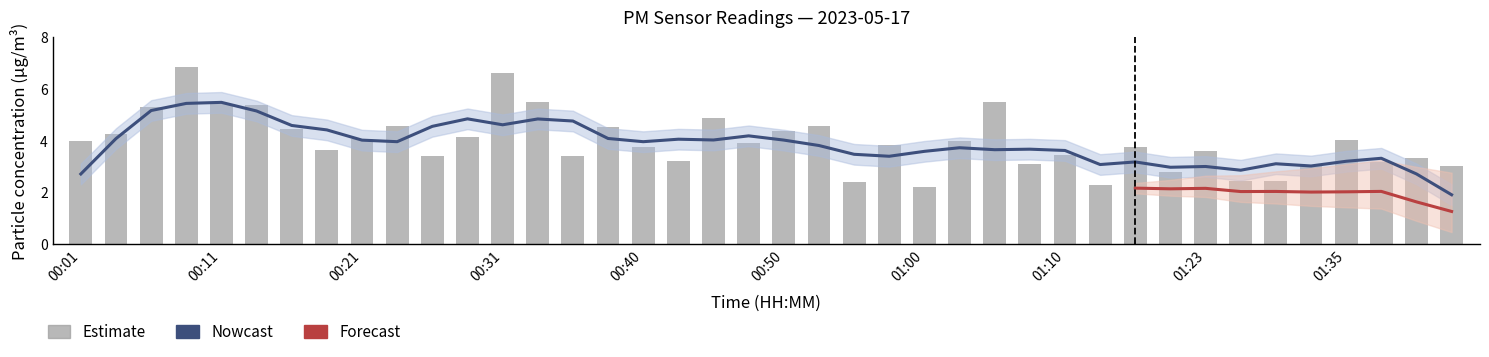

How many bars are there in total?

40